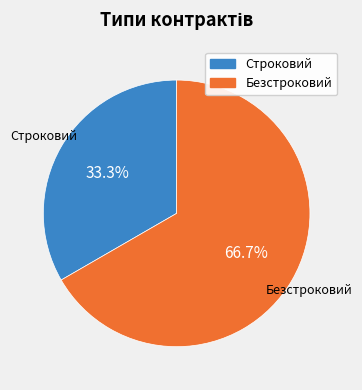

How many slices are in this pie chart?

2